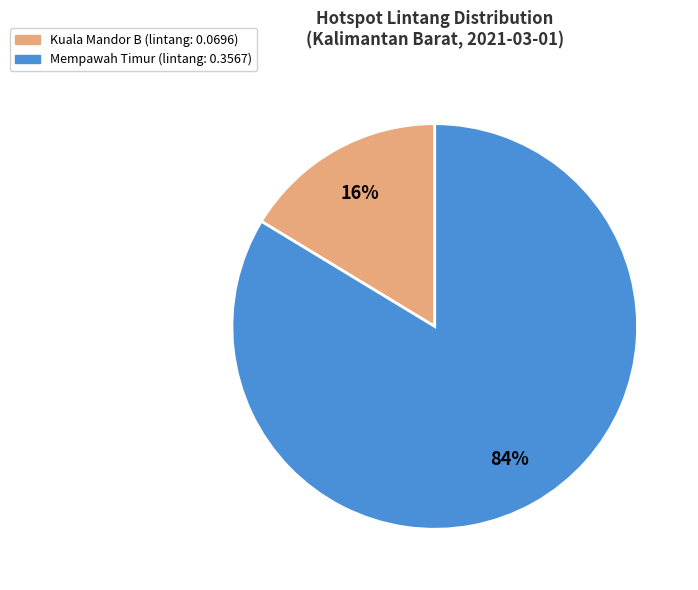

Which category has the smallest portion of the pie?

Kuala Mandor B
(2614100)